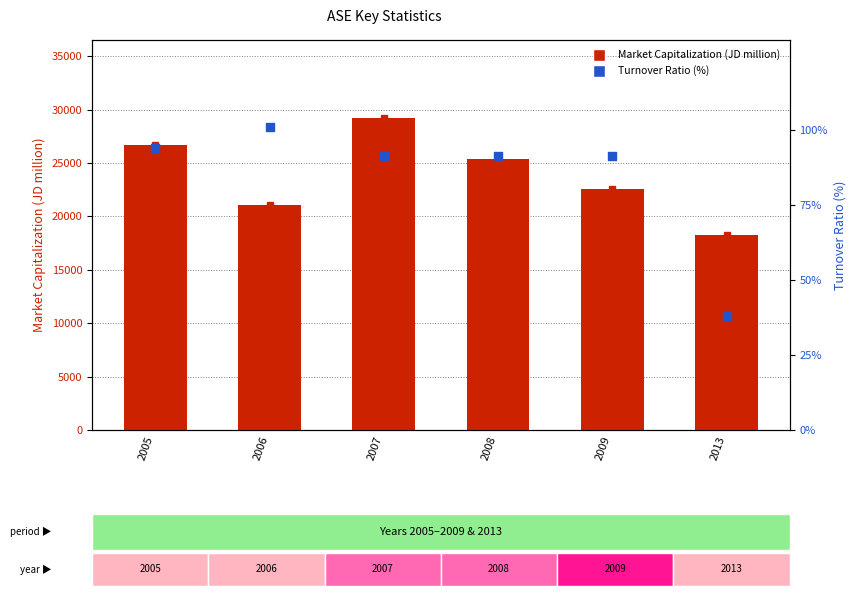

Which series has the largest total across all categories?

Market Capitalization (JD million)